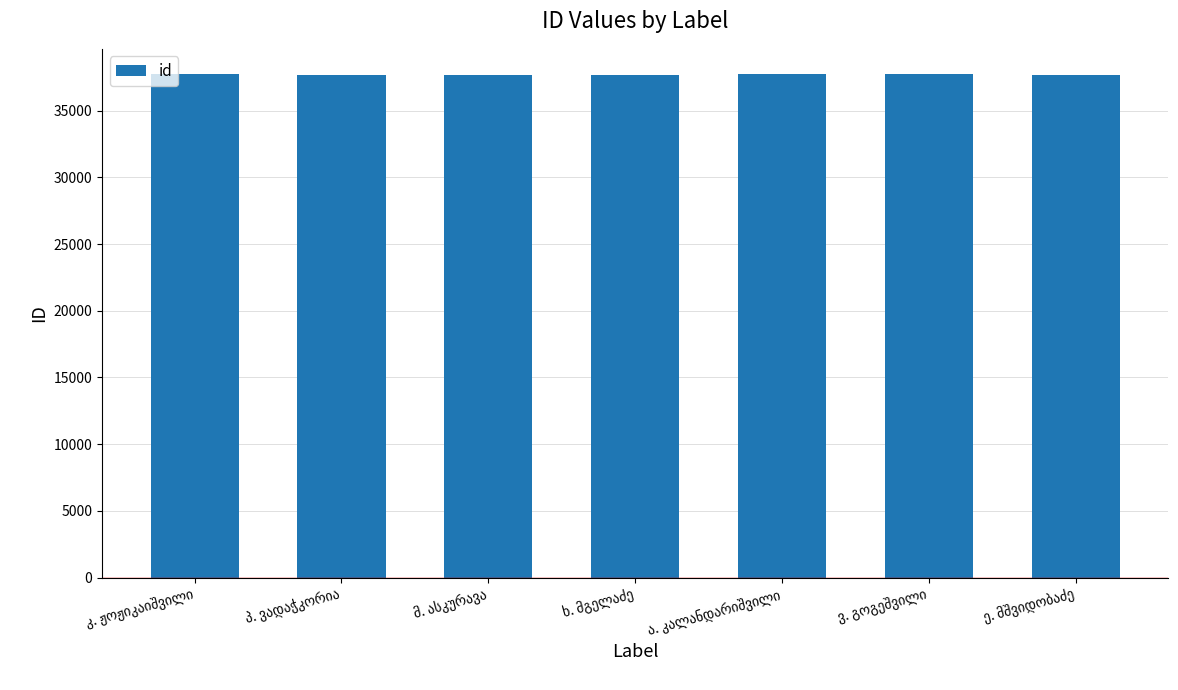

What is the greatest value displayed?

37753